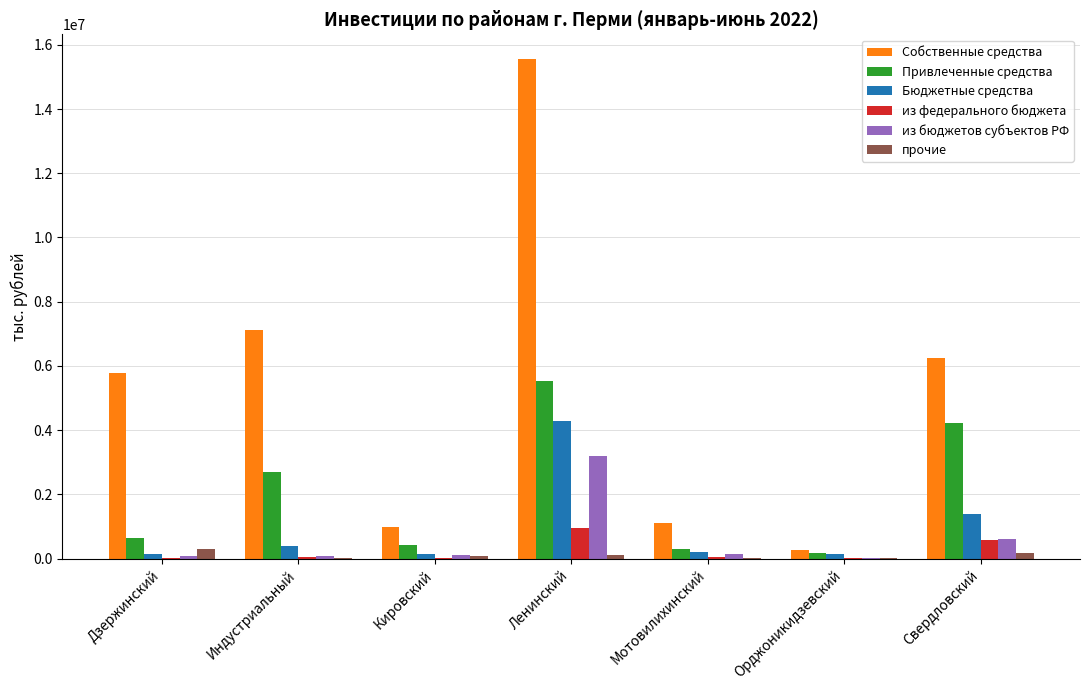

Is it true that Собственные средства equals 26093310 at Ленинский?

False